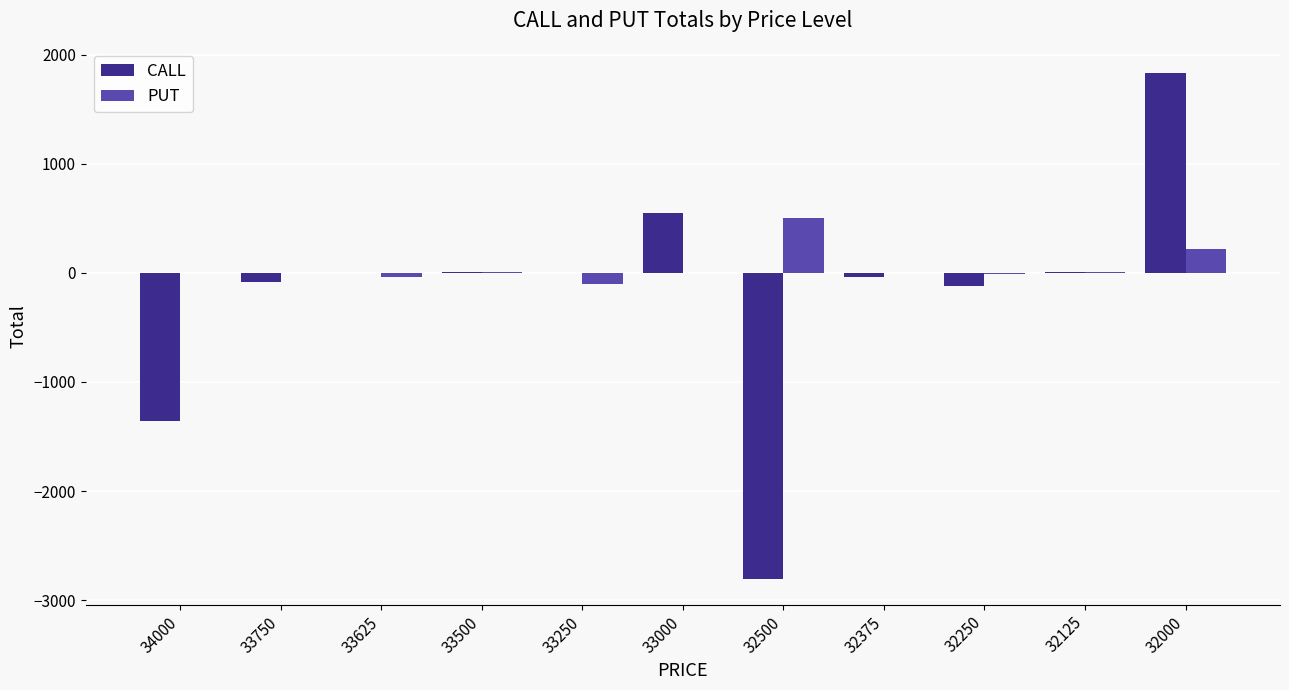

Which series changed the most between 34000 and 32125?

CALL